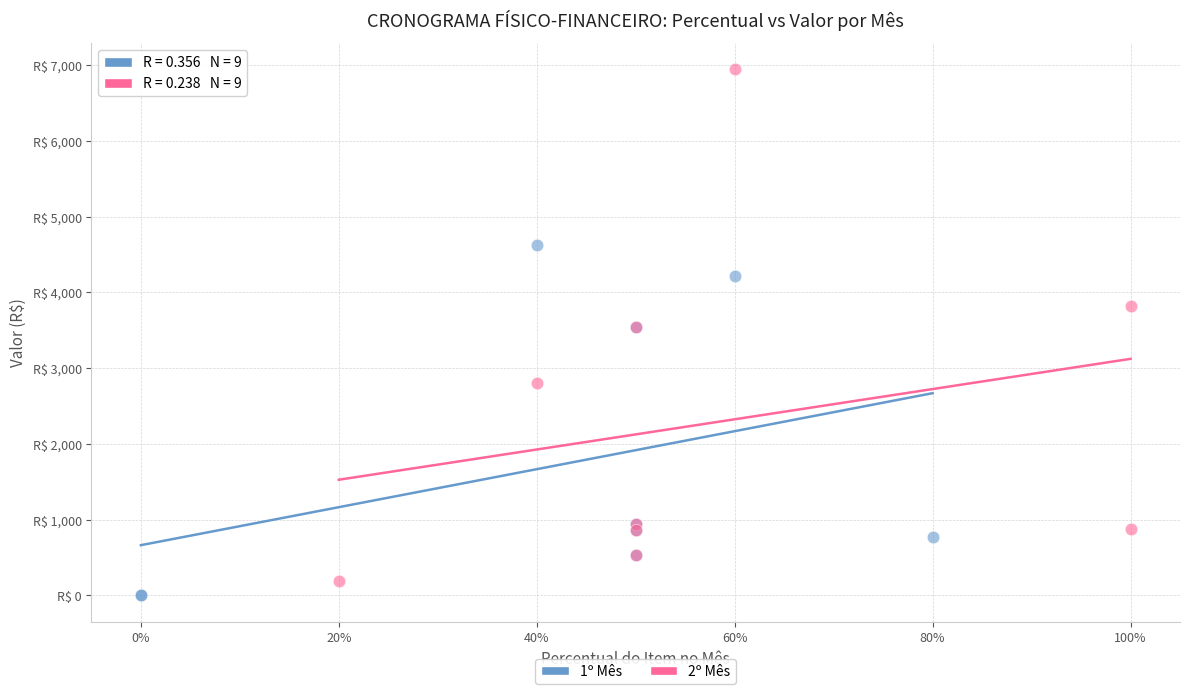

What are all the series names shown in the legend?

1º Mês, 2º Mês